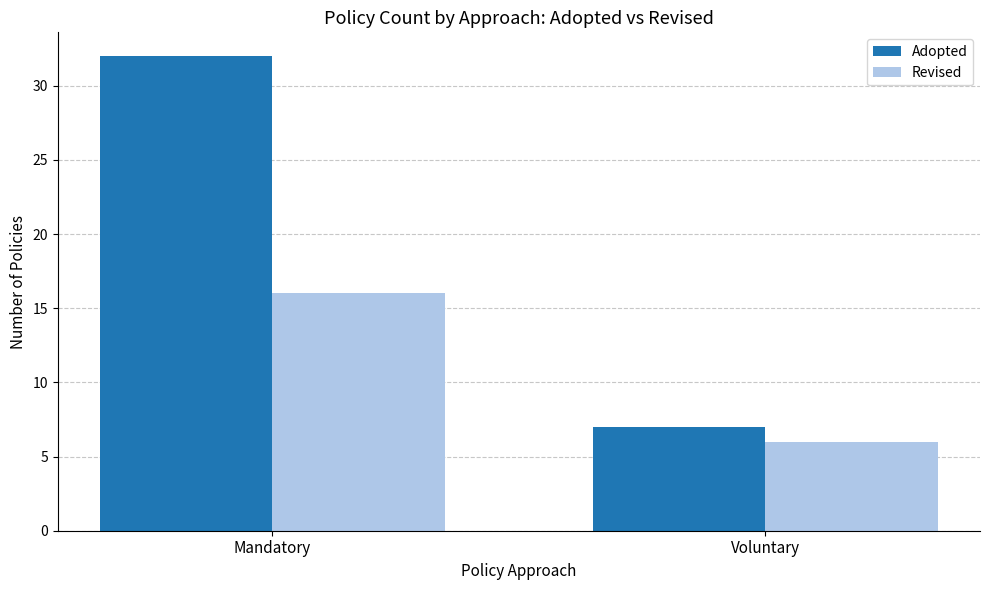

Between Mandatory and Voluntary, which series saw the biggest shift?

Adopted